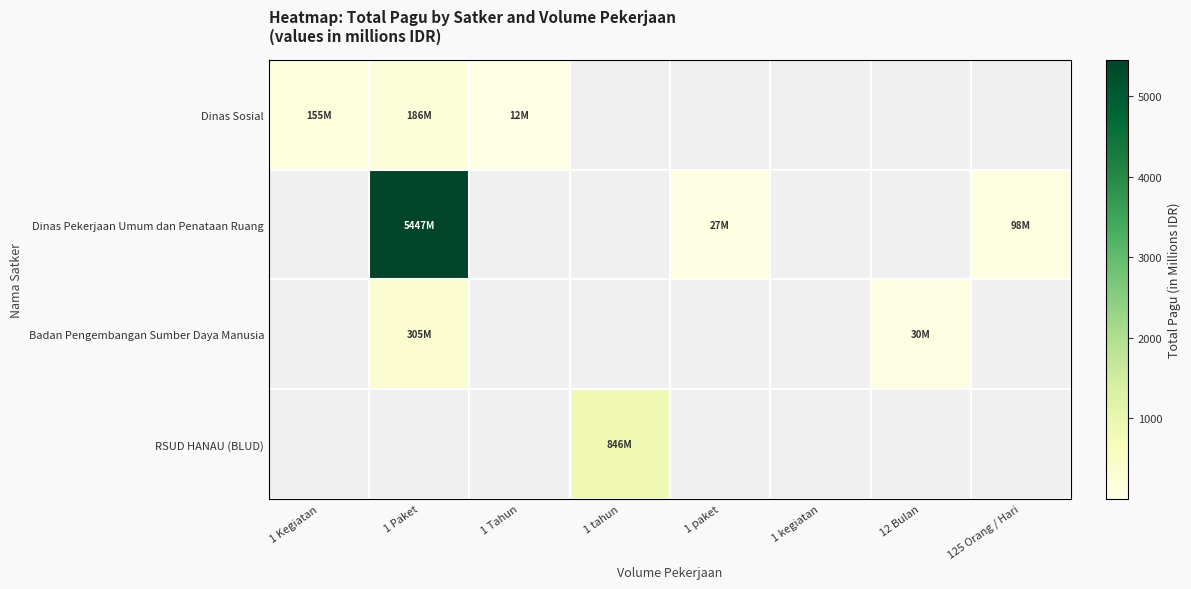

Which label corresponds to the largest value in the chart?

1 Paket